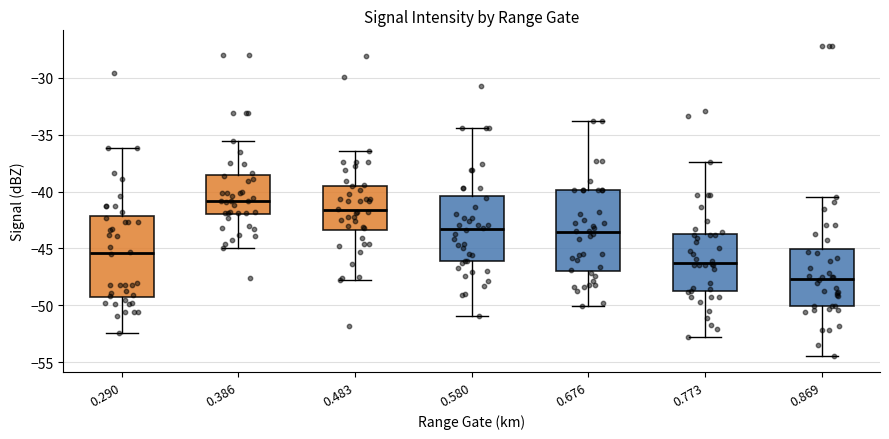

Where does the lower whisker of the box at x = 0.676 end on the y-axis? The values are not printed on the chart, so give them approximately, as read against the axis.

-50.0